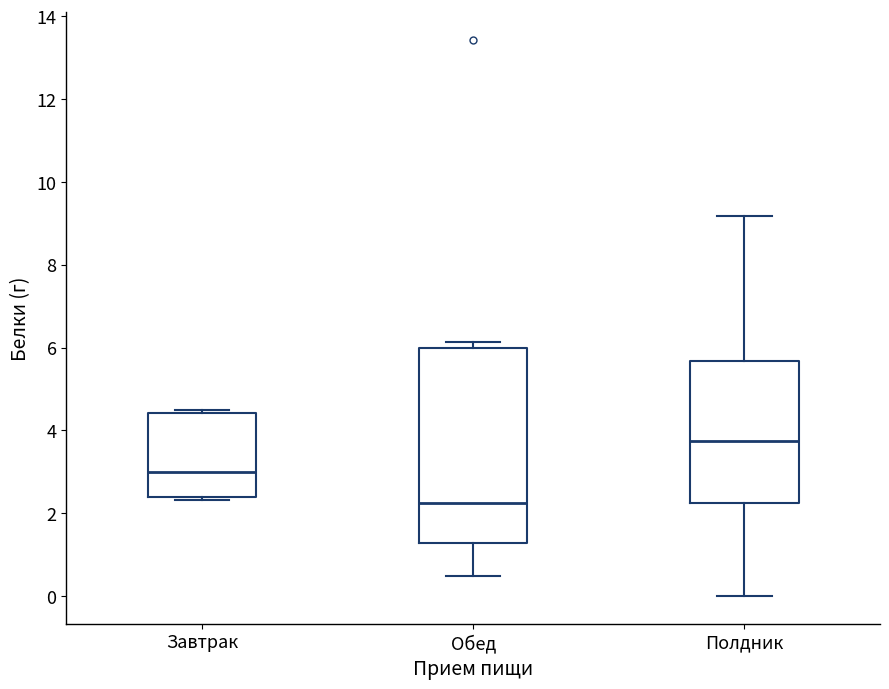

Reading left to right, transcribe this box plot: for each box, give where its median line is, the range the box spans, and where its two whiskers end, as read against the y-axis. The values are not printed on the chart, so give them approximately, as read against the axis.

Завтрак: median 3.0, box 2.4 to 4.4, whiskers 2.4 (just below the box's lower edge) to 4.6
Обед: median 2.2, box 1.2 to 6.0, whiskers 0.4 to 6.2
Полдник: median 3.8, box 2.2 to 5.6, whiskers 0.0 to 9.2